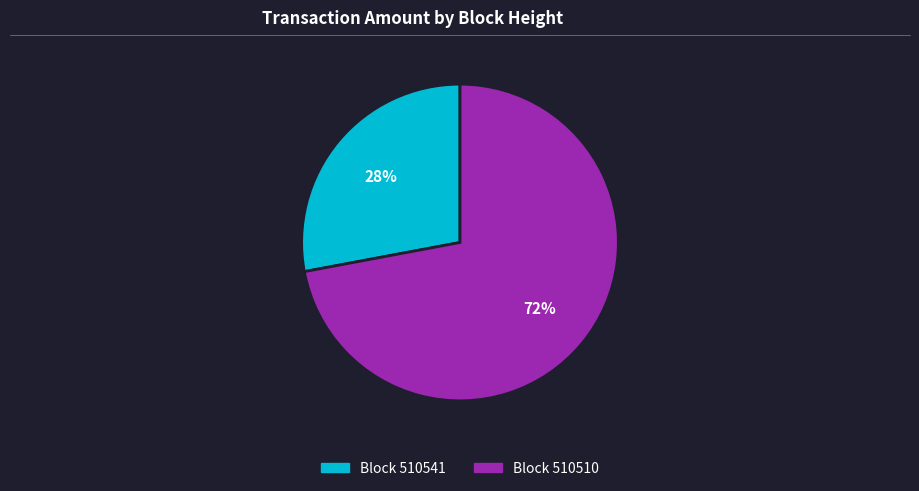

Between Block 510510 and Block 510541, which is larger?

Block 510510